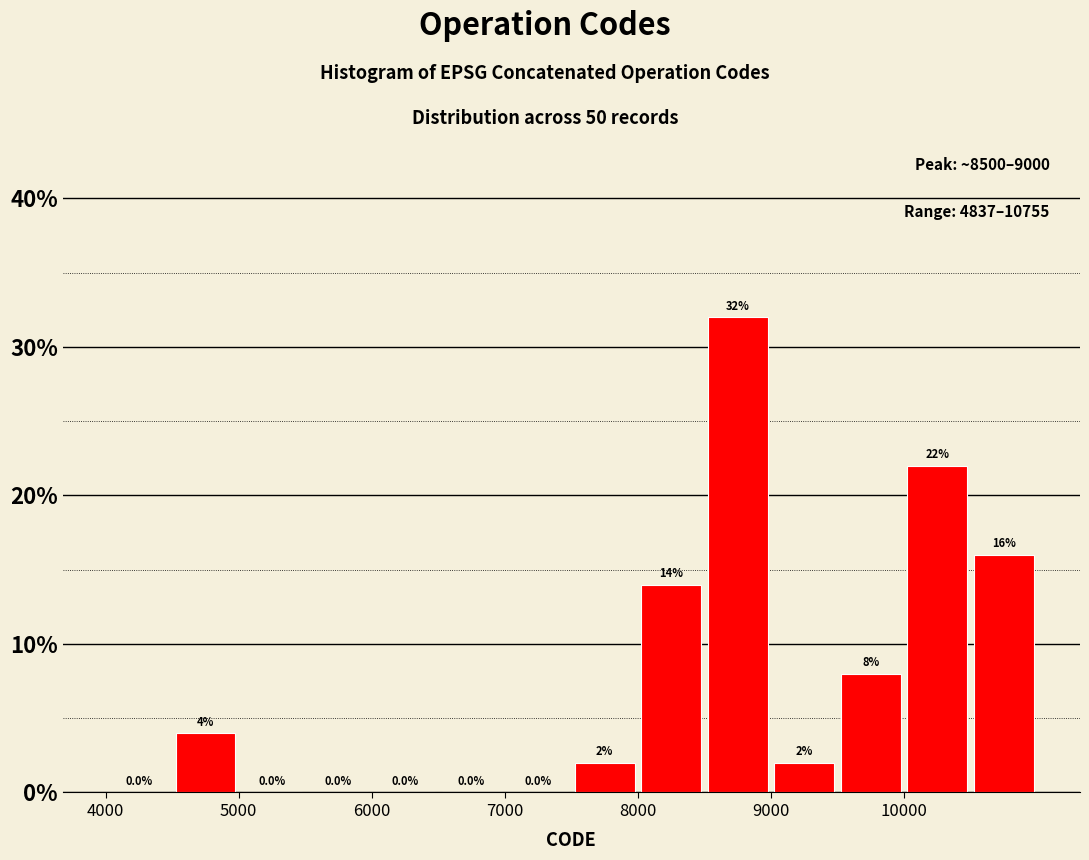

Reading left to right, transcribe this chart: for each bar, give the range it covers on the x-axis and its height.

4000 to 4500: 0.0
4500 to 5000: 4.0
5000 to 5500: 0.0
5500 to 6000: 0.0
6000 to 6500: 0.0
6500 to 7000: 0.0
7000 to 7500: 0.0
7500 to 8000: 2.0
8000 to 8500: 14.0
8500 to 9000: 32.0
9000 to 9500: 2.0
9500 to 10000: 8.0
10000 to 10500: 22.0
10500 to 11000: 16.0